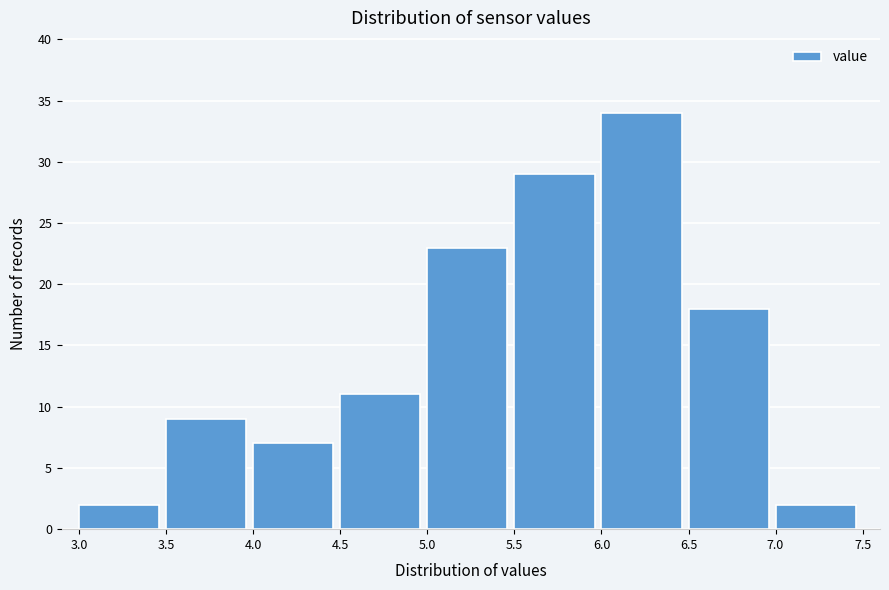

What is the height of the bar covering 7.0 to 7.5 on the x-axis? The values are not printed on the chart, so give them approximately, as read against the axis.

2